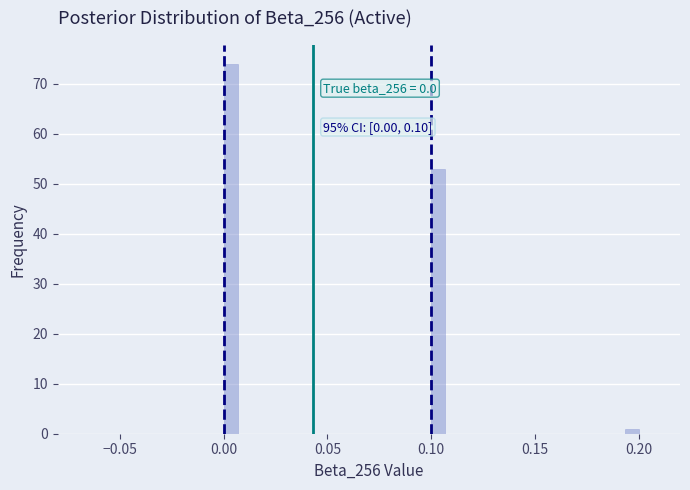

Read against the x-axis, roughly where is the centre of the tallest bar?

0.005